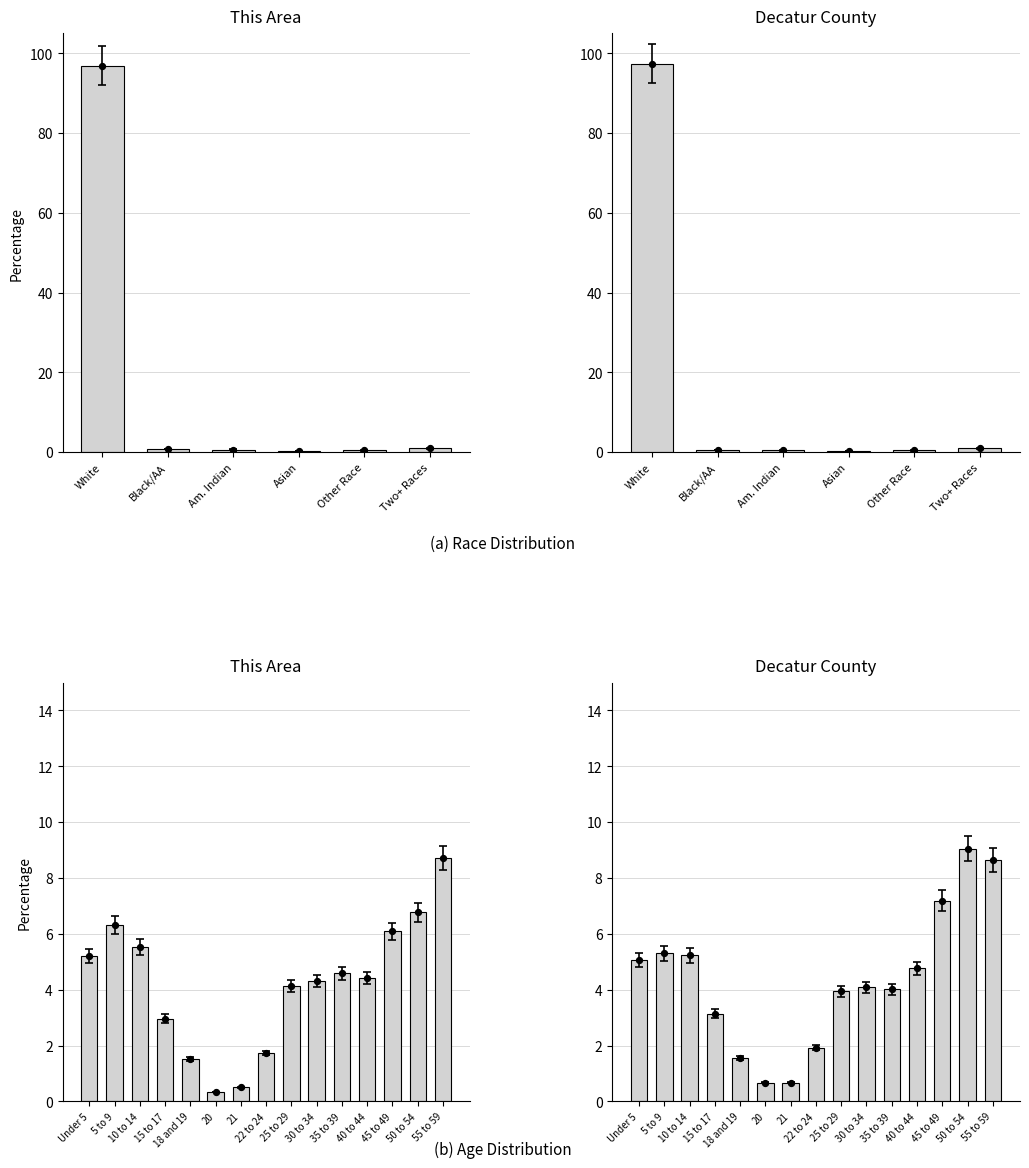

Which series contains the highest Y value?

Decatur County